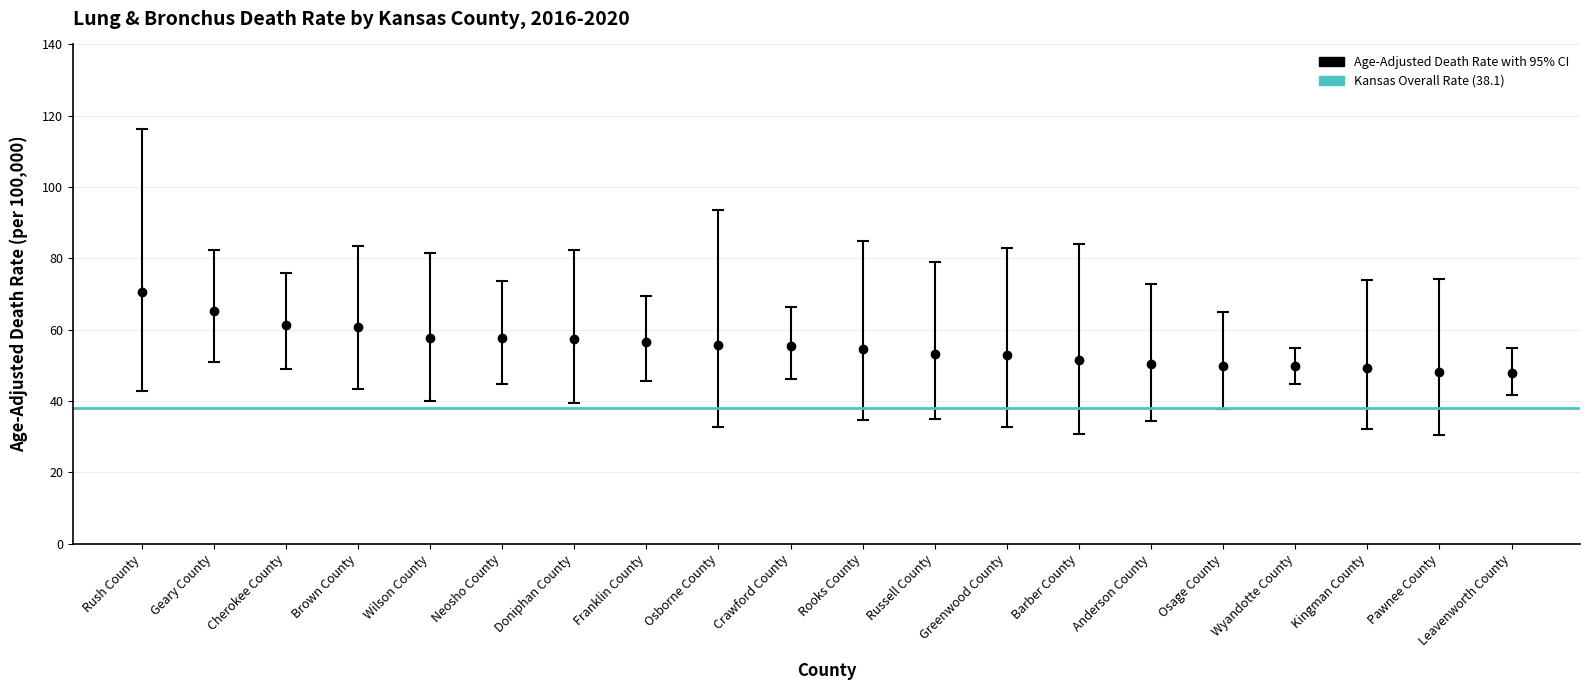

What position from the right is Wilson County?

16